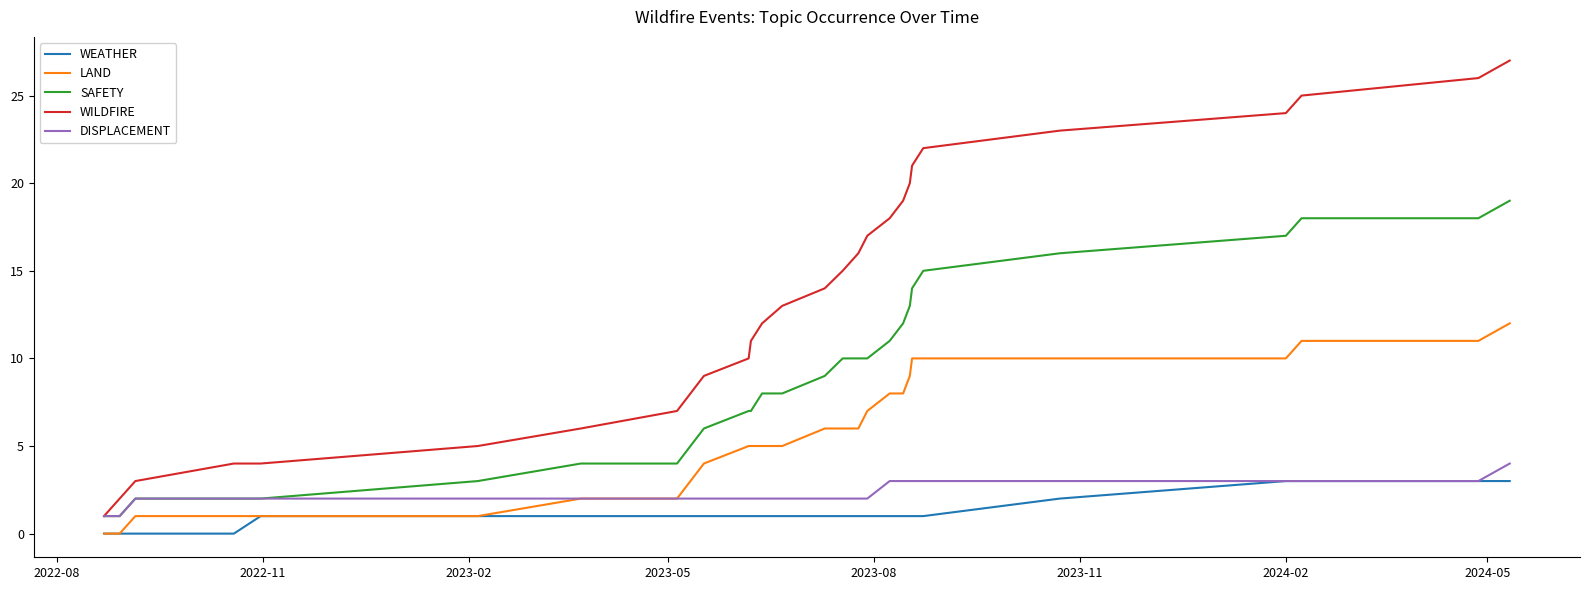

Which series has the largest total across all categories?

WILDFIRE